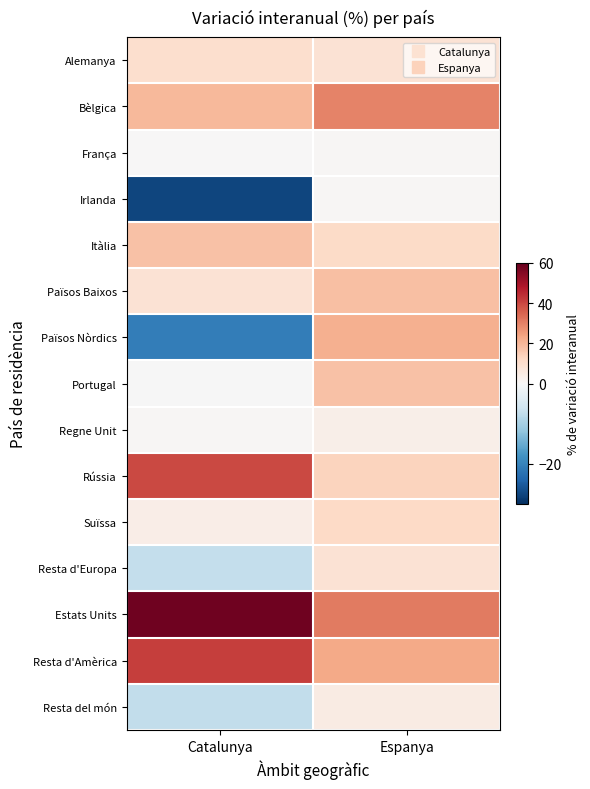

Reading left to right, list all the values displayed in this chart.

Alemanya: Catalunya=10.0	Espanya=8.7
Bèlgica: Catalunya=19.5	Espanya=29.8
França: Catalunya=0.0	Espanya=0.8
Irlanda: Catalunya=-27.6	Espanya=0.9
Itàlia: Catalunya=17.4	Espanya=11.7
Països Baixos: Catalunya=8.5	Espanya=18.0
Països Nòrdics: Catalunya=-20.7	Espanya=21.5
Portugal: Catalunya=-0.1	Espanya=17.5
Regne Unit: Catalunya=0.5	Espanya=3.6
Rússia: Catalunya=39.7	Espanya=13.2
Suïssa: Catalunya=3.9	Espanya=12.1
Resta d'Europa: Catalunya=-7.2	Espanya=8.9
Estats Units: Catalunya=58.3	Espanya=31.4
Resta d'Amèrica: Catalunya=41.6	Espanya=22.8
Resta del món: Catalunya=-7.4	Espanya=5.1